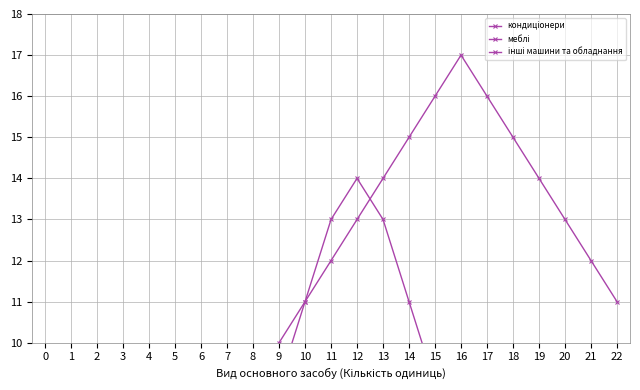

Rank the categories by інші машини та обладнання value from highest to lowest.

16, 15, 17, 14, 18, 13, 19, 12, 20, 11, 21, 10, 22, 9, 8, 7, 6, 5, 4, 3, 2, 1, 0